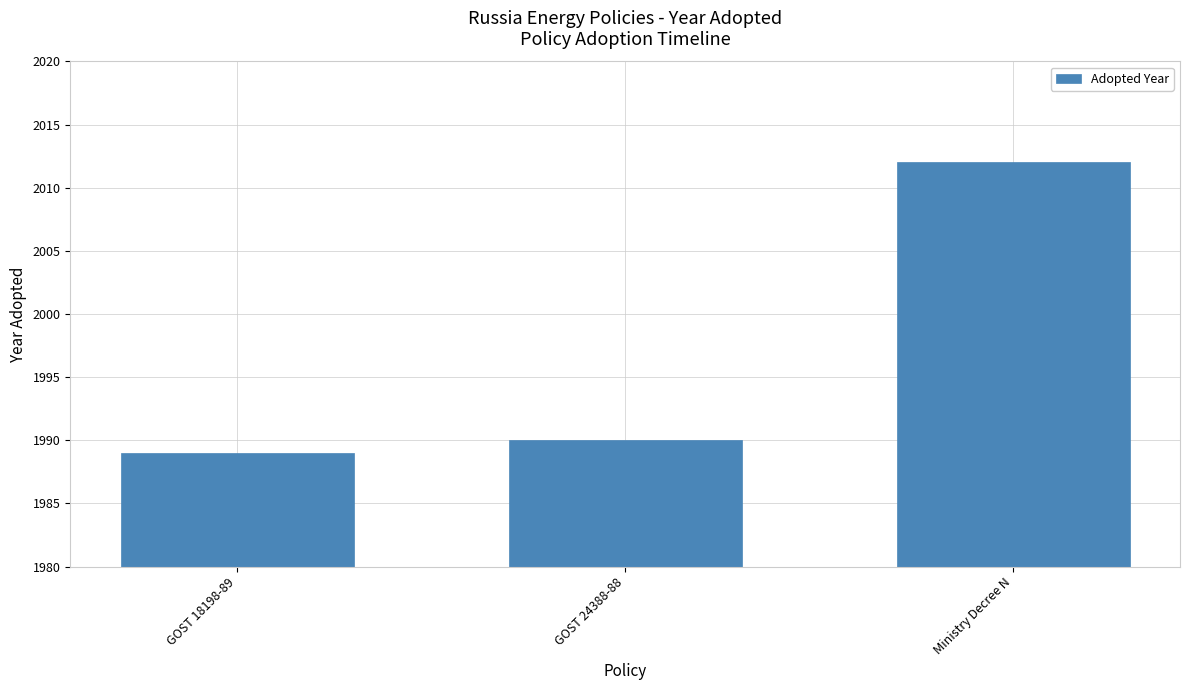

How many distinct data groups are displayed?

1